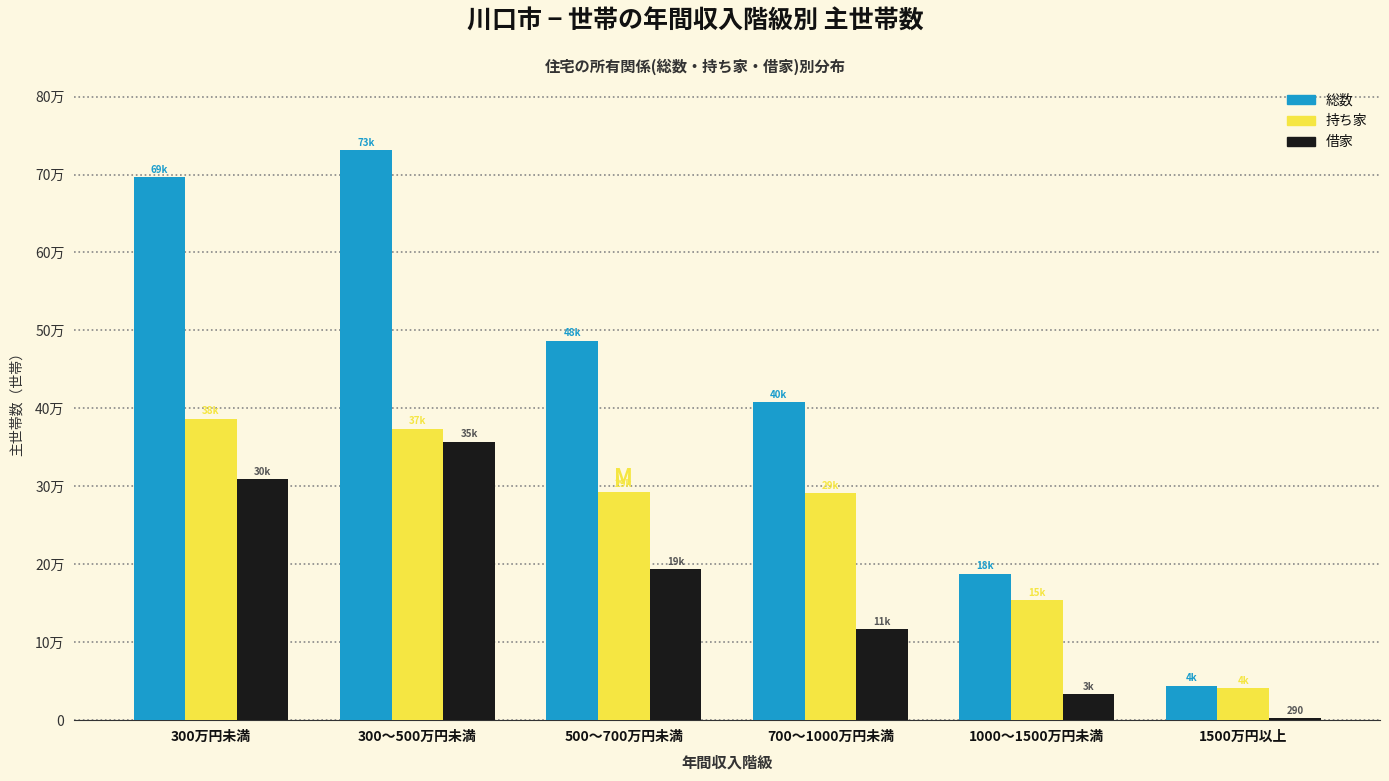

What are all the series names shown in the legend?

総数, 持ち家, 借家